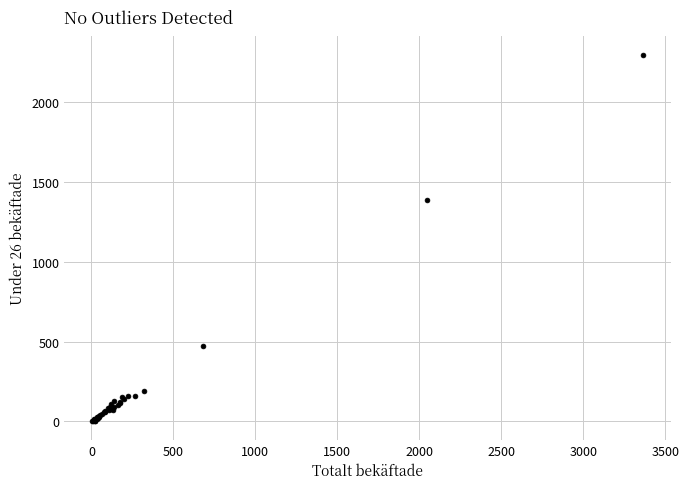

What Y value in the scatter plot is closest to 1149?

1386